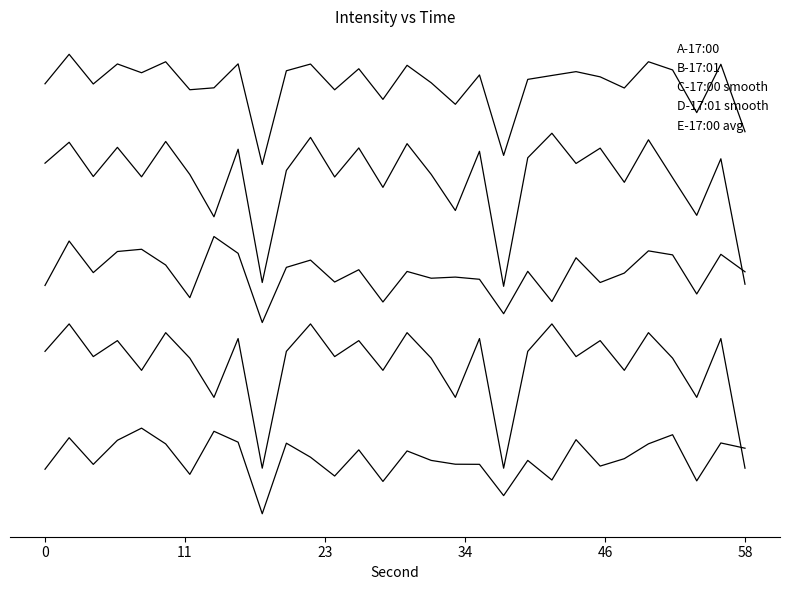

Does the chart display data point markers on the line(s)?

No